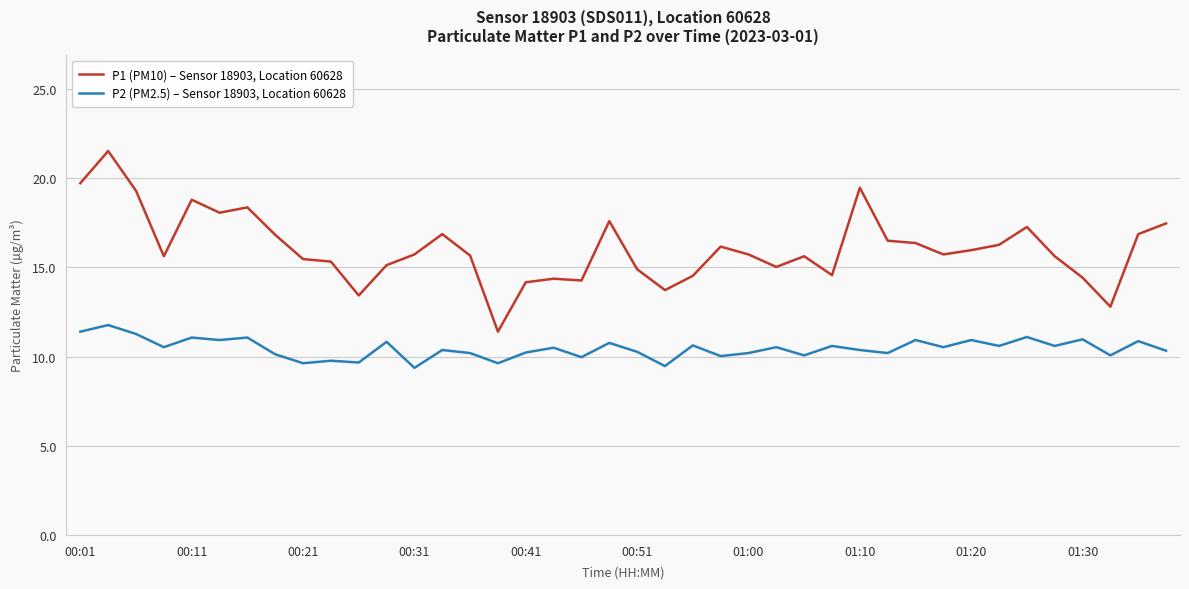

Which series has the largest range (max minus min)?

P1 (PM10) – Sensor 18903, Location 60628